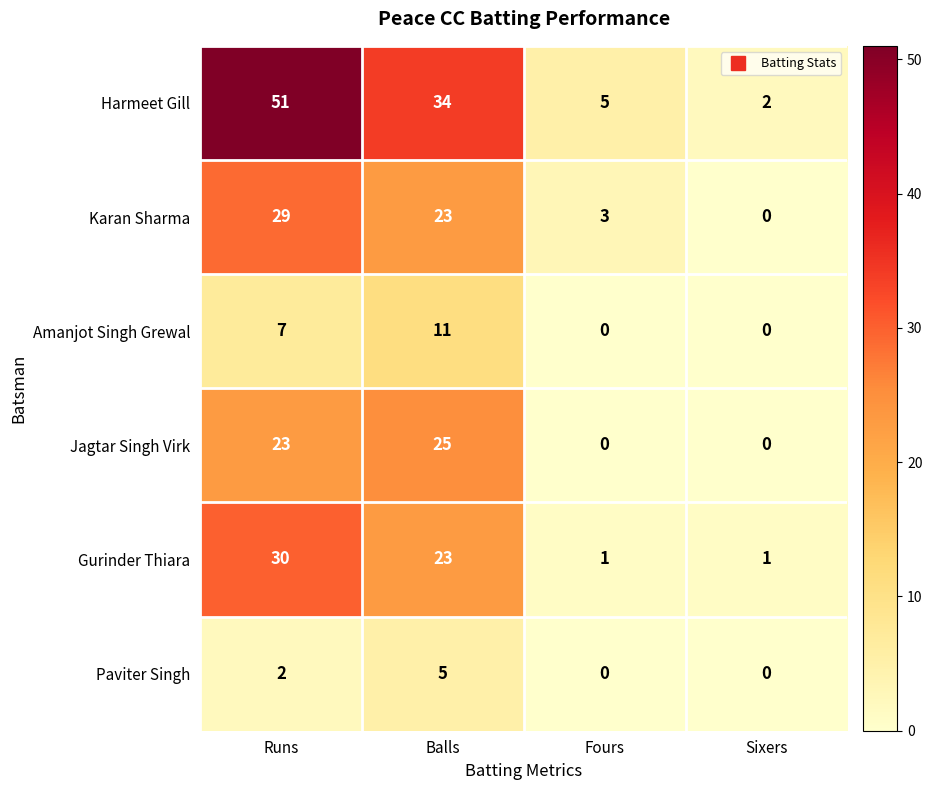

True or false: Gurinder Thiara has a value of 2 at Fours.

False